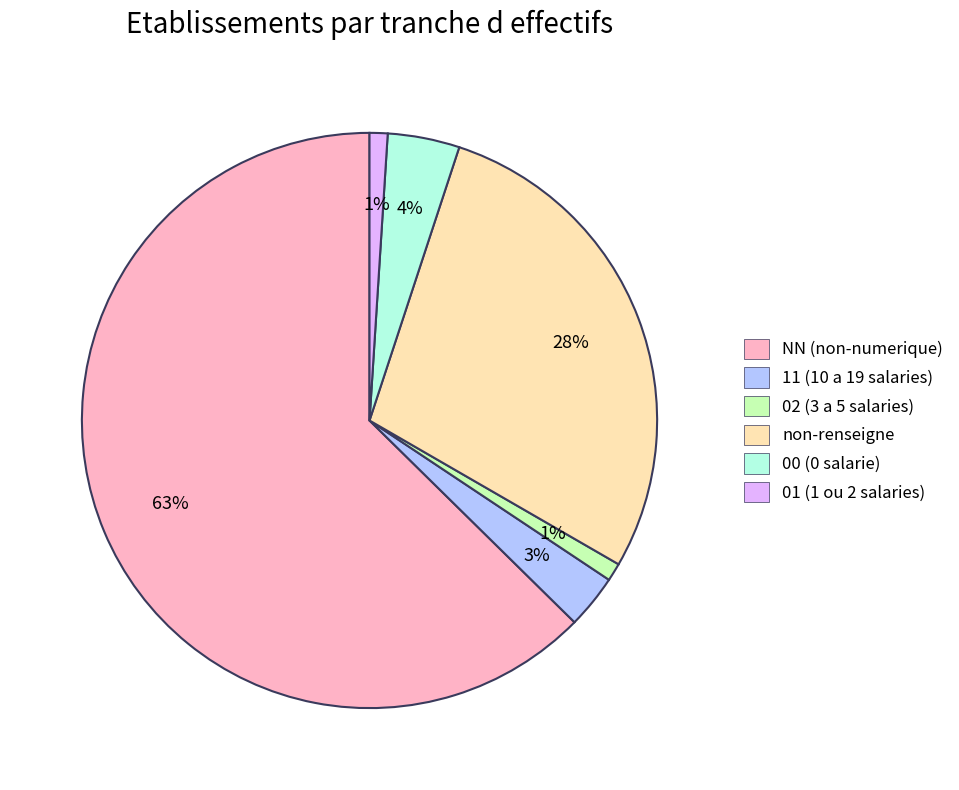

Do 11 (10 a 19 salaries) and 01 (1 ou 2 salaries) together represent more than half of the pie?

No